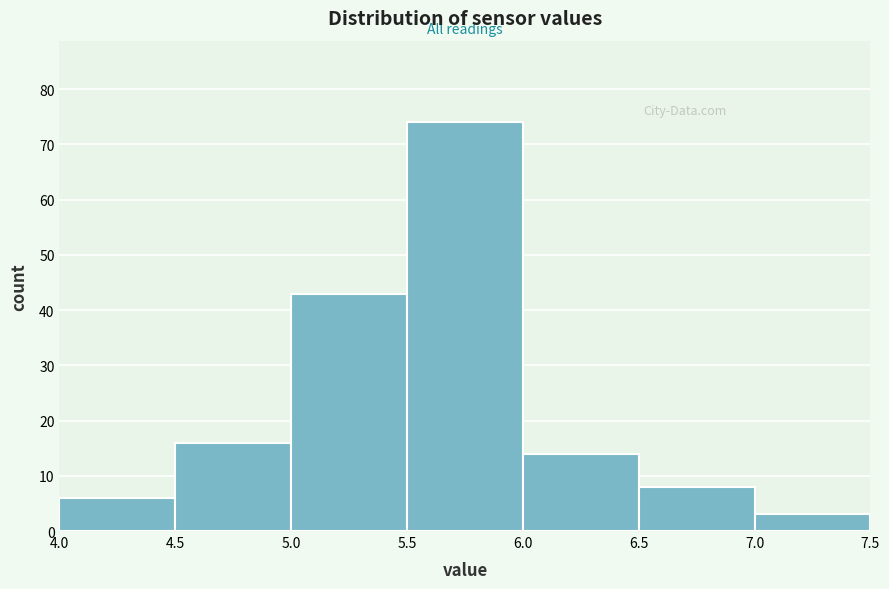

What is the height of the bar covering 5.0 to 5.5 on the x-axis? The values are not printed on the chart, so give them approximately, as read against the axis.

43